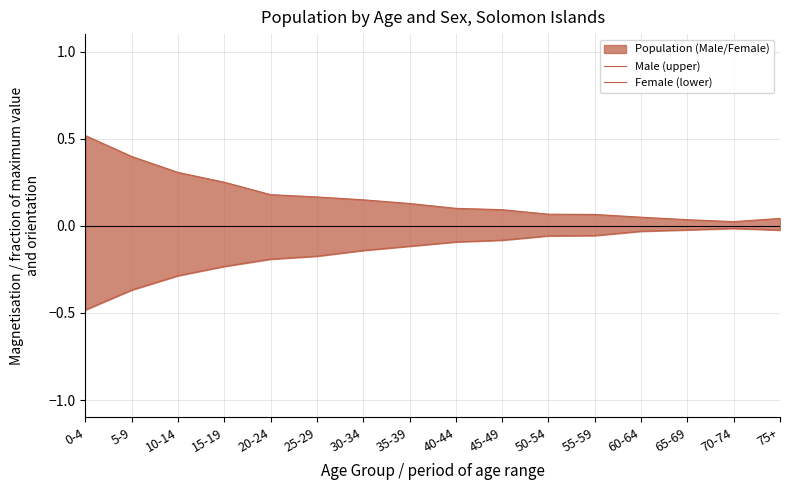

True or false: Male (upper) has a value of 0.1 at 50-54.

True